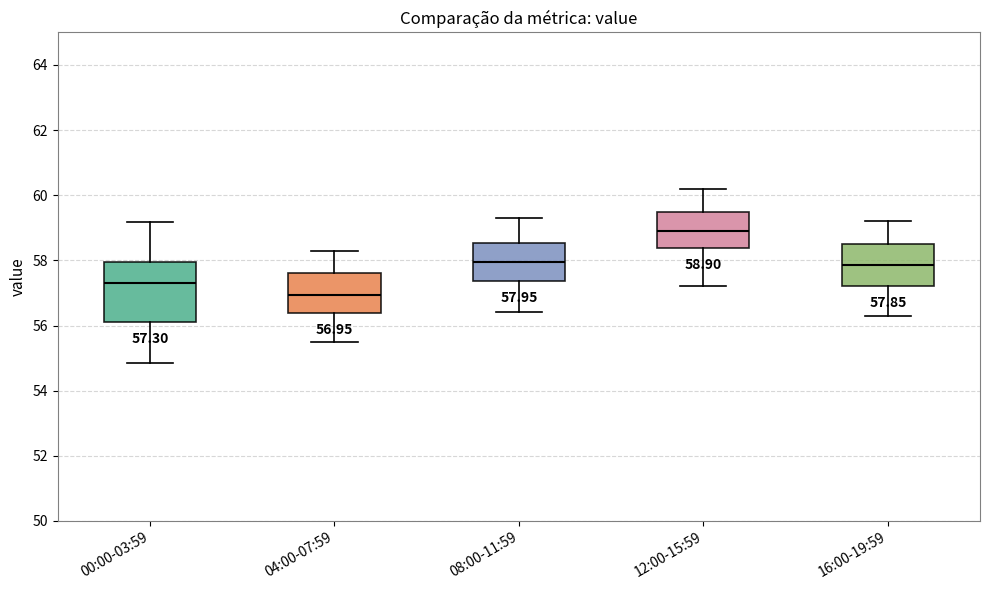

Which box is the tallest, from its lower edge to its upper edge?

00:00-03:59